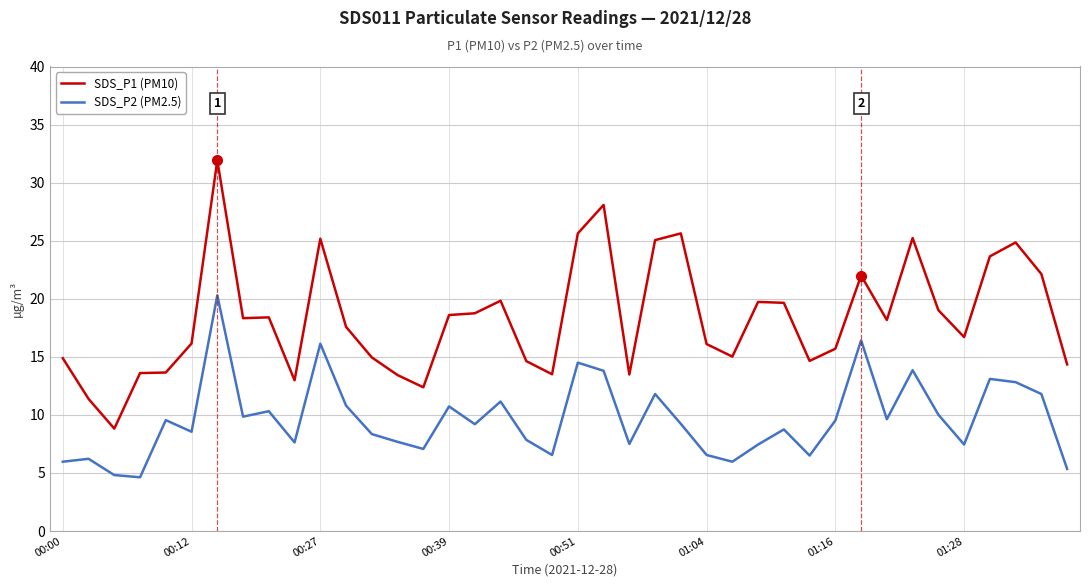

True or false: SDS_P2 (PM2.5) and SDS_P1 (PM10) intersect in this chart.

False